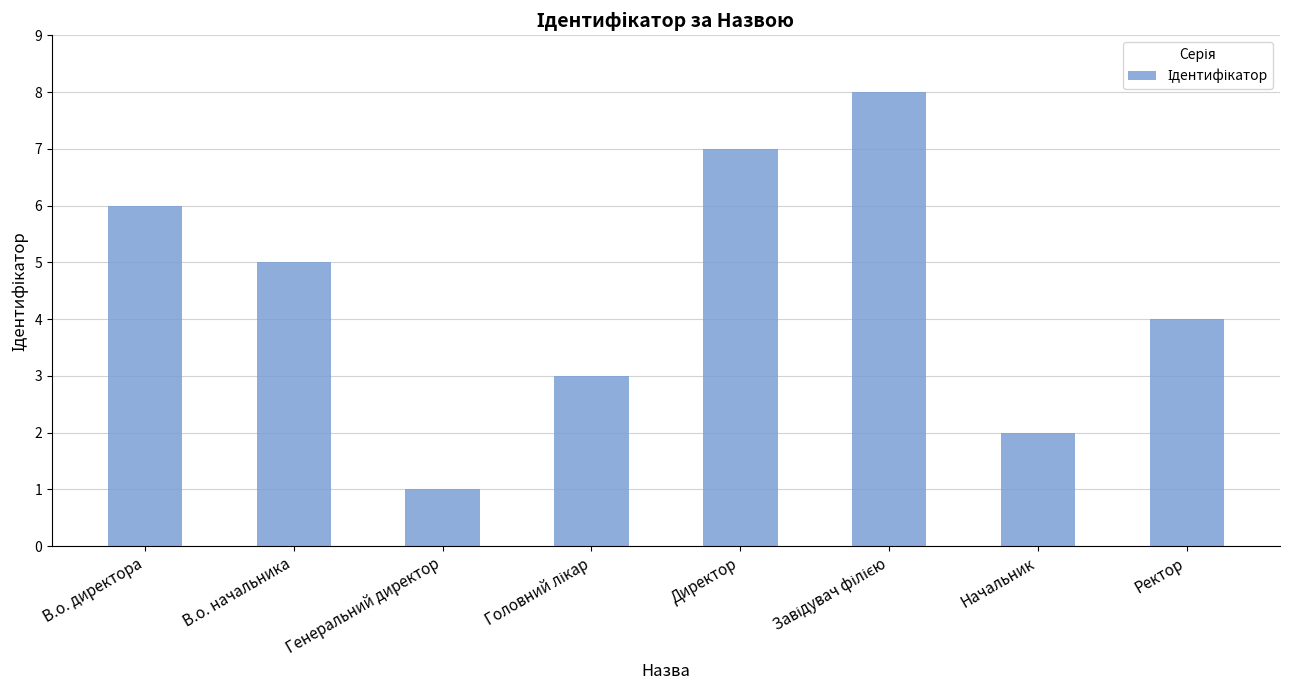

Are the bars horizontal?

No